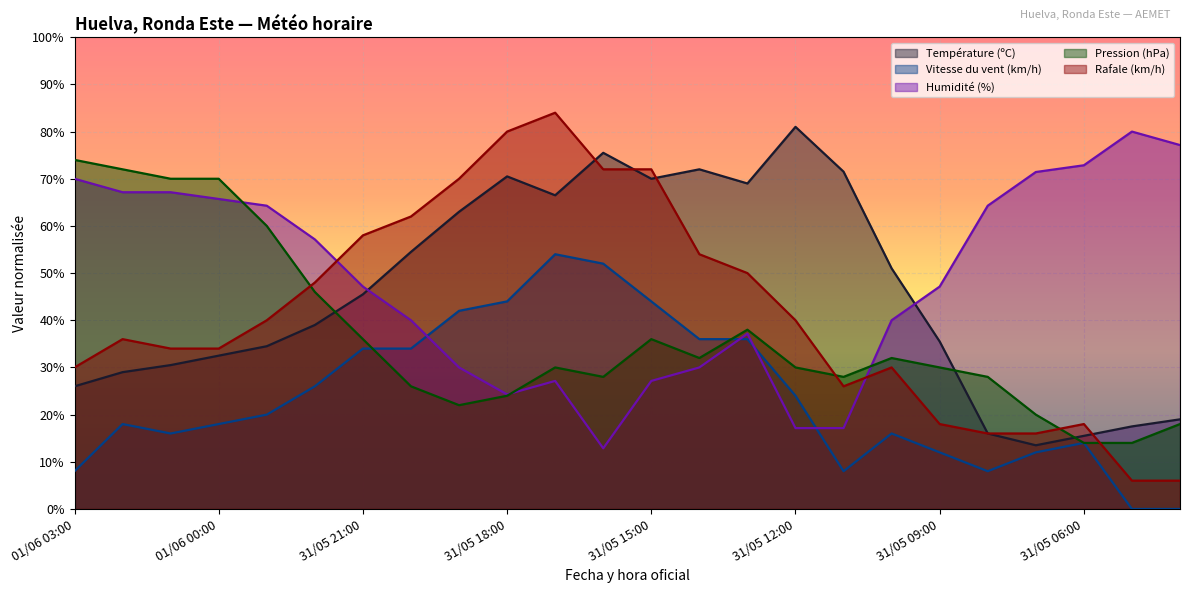

Reading right to left, extract all data points from this chart.

Température (ºC): 31/05 04:00=19.0	31/05 05:00=17.5	31/05 06:00=15.5	31/05 07:00=13.5	31/05 08:00=16.0	31/05 09:00=35.5	31/05 10:00=51.0	31/05 11:00=71.5	31/05 12:00=81.0	31/05 13:00=69.0	31/05 14:00=72.0	31/05 15:00=70.0	31/05 16:00=75.5	31/05 17:00=66.5	31/05 18:00=70.5	31/05 19:00=63.0	31/05 20:00=54.5	31/05 21:00=45.5	31/05 22:00=39.0	31/05 23:00=34.5	01/06 00:00=32.5	01/06 01:00=30.5	01/06 02:00=29.0	01/06 03:00=26.0
Vitesse du vent (km/h): 31/05 04:00=0.0	31/05 05:00=0.0	31/05 06:00=14.0	31/05 07:00=12.0	31/05 08:00=8.0	31/05 09:00=12.0	31/05 10:00=16.0	31/05 11:00=8.0	31/05 12:00=24.0	31/05 13:00=36.0	31/05 14:00=36.0	31/05 15:00=44.0	31/05 16:00=52.0	31/05 17:00=54.0	31/05 18:00=44.0	31/05 19:00=42.0	31/05 20:00=34.0	31/05 21:00=34.0	31/05 22:00=26.0	31/05 23:00=20.0	01/06 00:00=18.0	01/06 01:00=16.0	01/06 02:00=18.0	01/06 03:00=8.0
Humidité (%): 31/05 04:00=77.1	31/05 05:00=80.0	31/05 06:00=72.9	31/05 07:00=71.4	31/05 08:00=64.3	31/05 09:00=47.1	31/05 10:00=40.0	31/05 11:00=17.1	31/05 12:00=17.1	31/05 13:00=37.1	31/05 14:00=30.0	31/05 15:00=27.1	31/05 16:00=12.9	31/05 17:00=27.1	31/05 18:00=24.3	31/05 19:00=30.0	31/05 20:00=40.0	31/05 21:00=47.1	31/05 22:00=57.1	31/05 23:00=64.3	01/06 00:00=65.7	01/06 01:00=67.1	01/06 02:00=67.1	01/06 03:00=70.0
Pression (hPa): 31/05 04:00=18.0	31/05 05:00=14.0	31/05 06:00=14.0	31/05 07:00=20.0	31/05 08:00=28.0	31/05 09:00=30.0	31/05 10:00=32.0	31/05 11:00=28.0	31/05 12:00=30.0	31/05 13:00=38.0	31/05 14:00=32.0	31/05 15:00=36.0	31/05 16:00=28.0	31/05 17:00=30.0	31/05 18:00=24.0	31/05 19:00=22.0	31/05 20:00=26.0	31/05 21:00=36.0	31/05 22:00=46.0	31/05 23:00=60.0	01/06 00:00=70.0	01/06 01:00=70.0	01/06 02:00=72.0	01/06 03:00=74.0
Rafale (km/h): 31/05 04:00=6.0	31/05 05:00=6.0	31/05 06:00=18.0	31/05 07:00=16.0	31/05 08:00=16.0	31/05 09:00=18.0	31/05 10:00=30.0	31/05 11:00=26.0	31/05 12:00=40.0	31/05 13:00=50.0	31/05 14:00=54.0	31/05 15:00=72.0	31/05 16:00=72.0	31/05 17:00=84.0	31/05 18:00=80.0	31/05 19:00=70.0	31/05 20:00=62.0	31/05 21:00=58.0	31/05 22:00=48.0	31/05 23:00=40.0	01/06 00:00=34.0	01/06 01:00=34.0	01/06 02:00=36.0	01/06 03:00=30.0